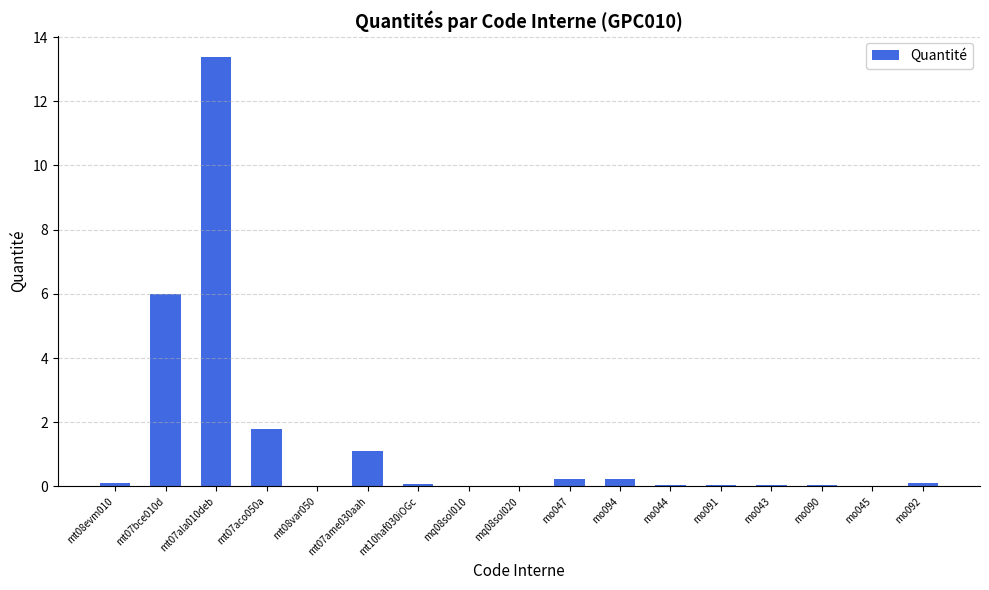

What is the greatest value displayed?

13.4